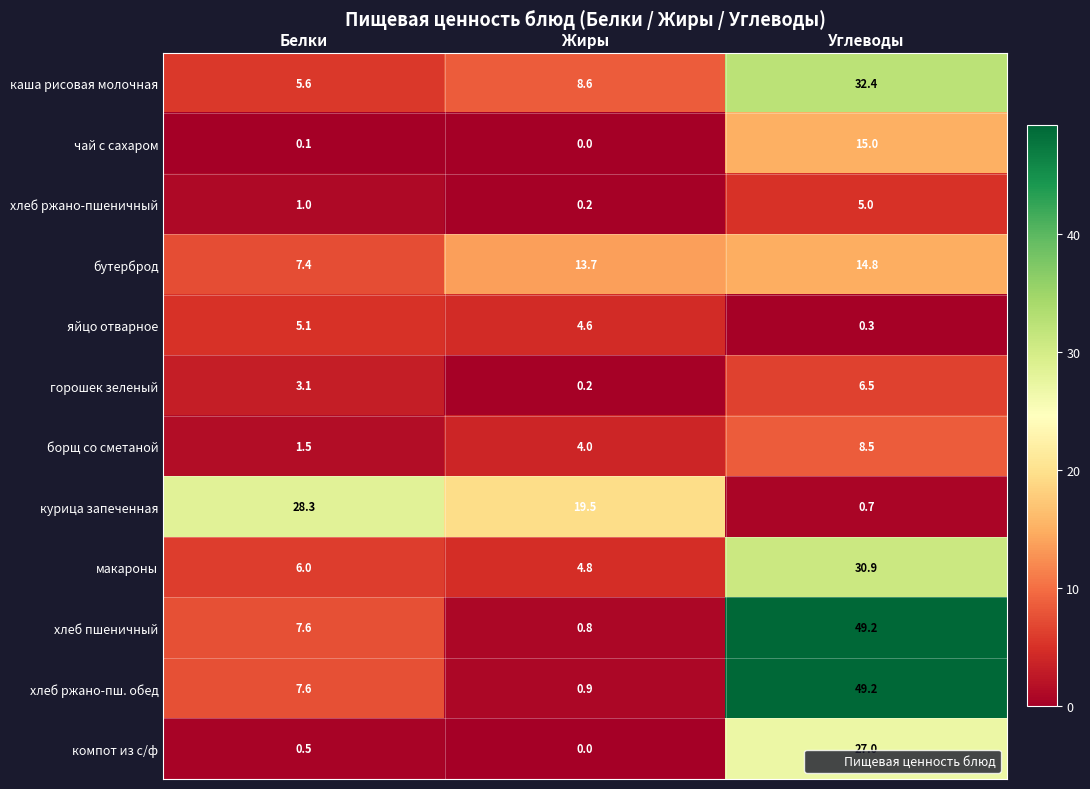

Which series changed the most between Жиры and Углеводы?

хлеб пшеничный